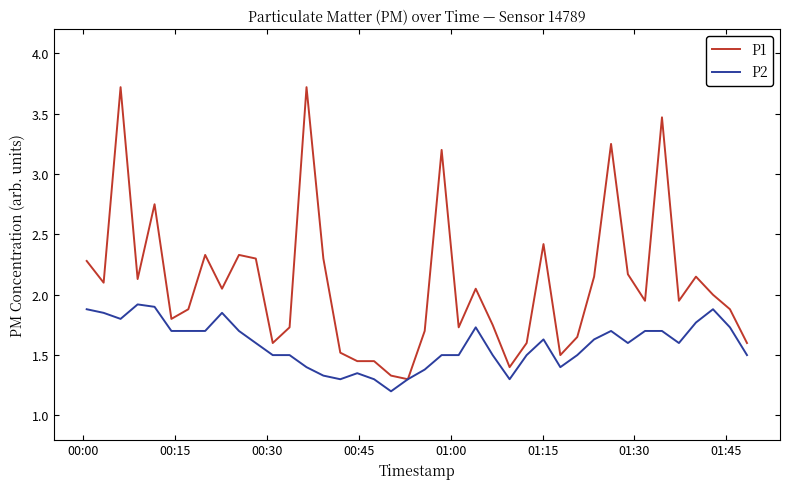

What is the greatest value displayed?

3.7